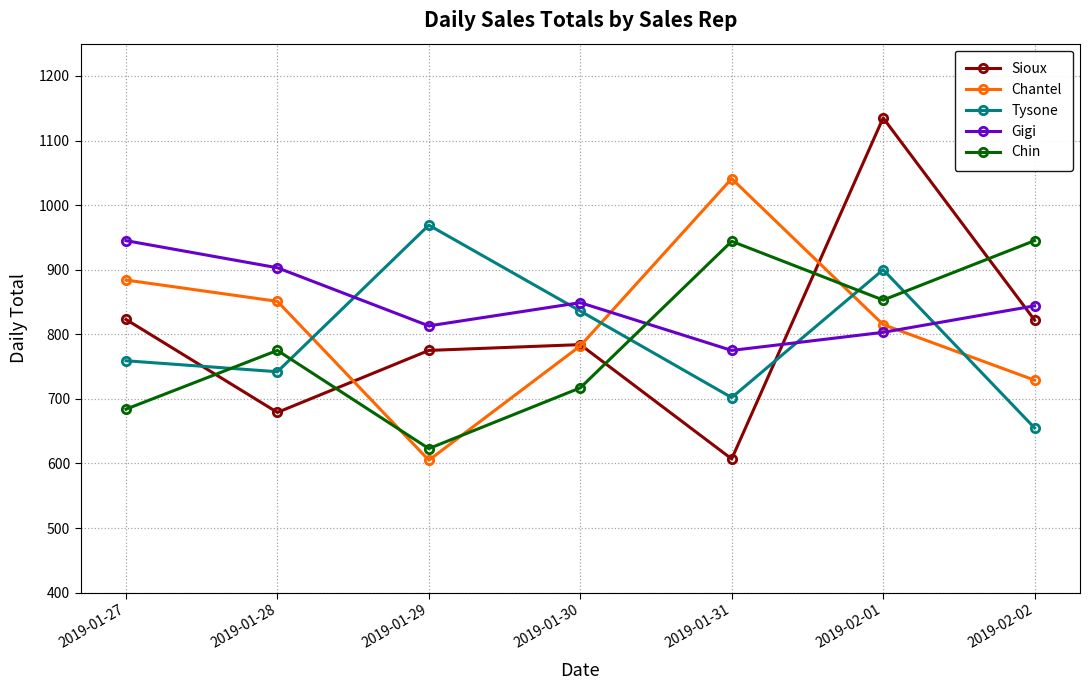

What is the highest value of the Chantel series?

1041